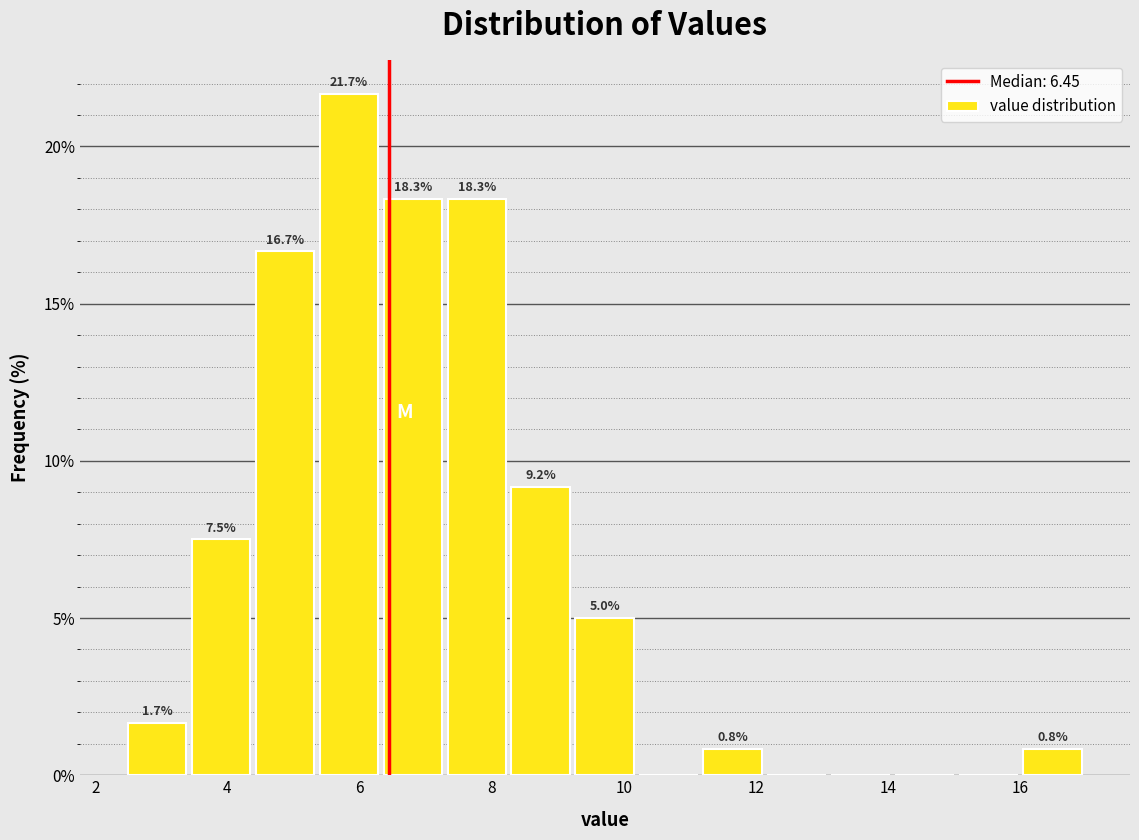

Over which range of the x-axis is the bar tallest?

5.4 to 6.4